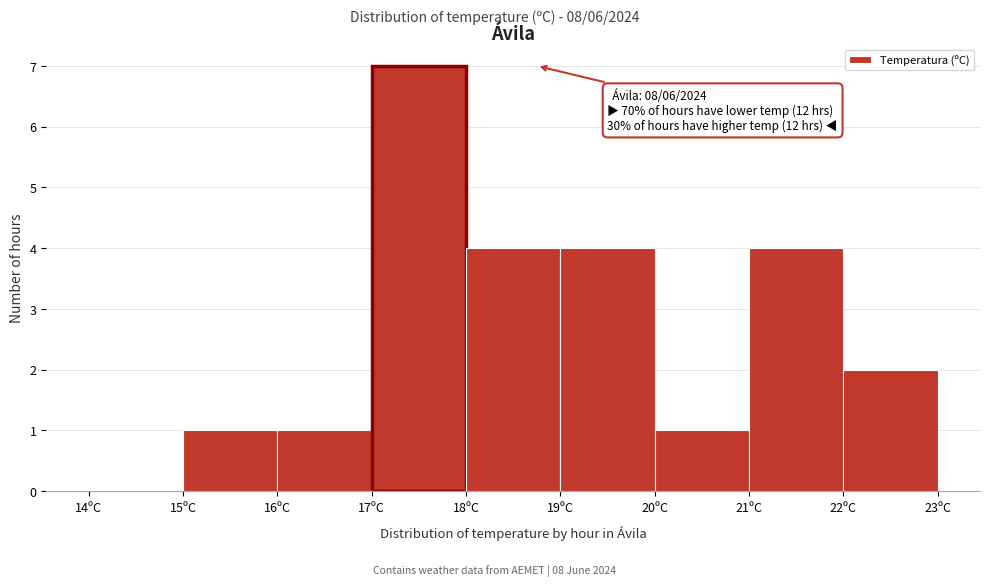

Over which range of the x-axis is the bar tallest?

17 to 18